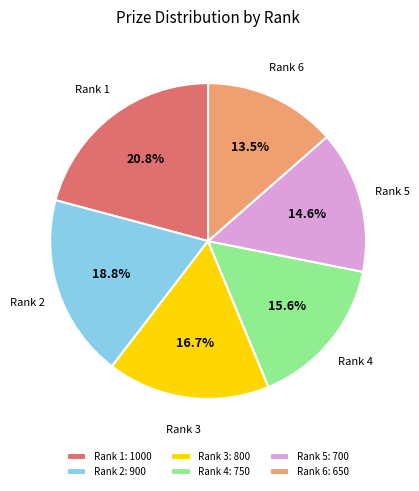

How many segments does this pie chart have?

6